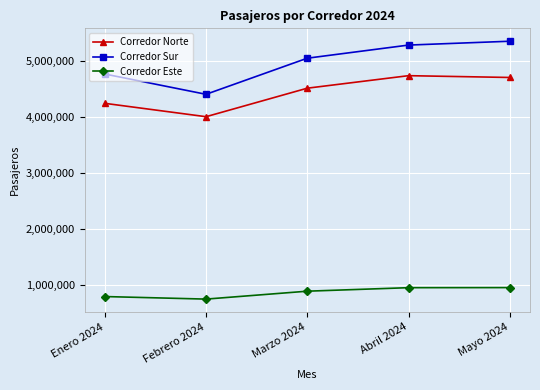

What is the maximum value for Corredor Sur?

5345401